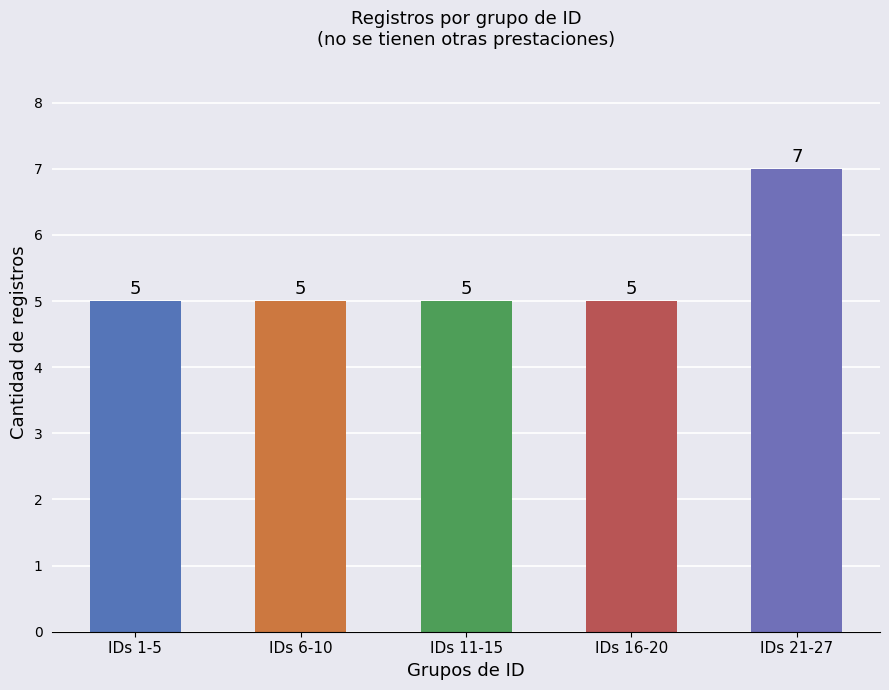

How many data points does each series have?

5